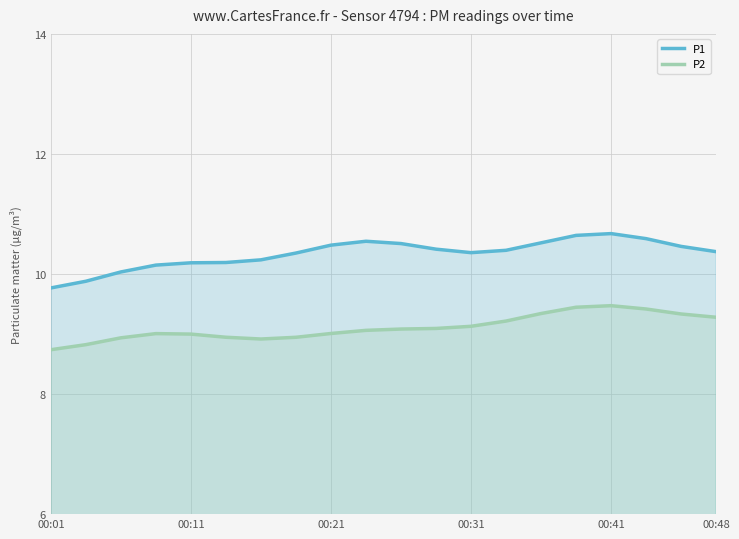

What is the value of the P1 point at the 3rd from the left?

10.0